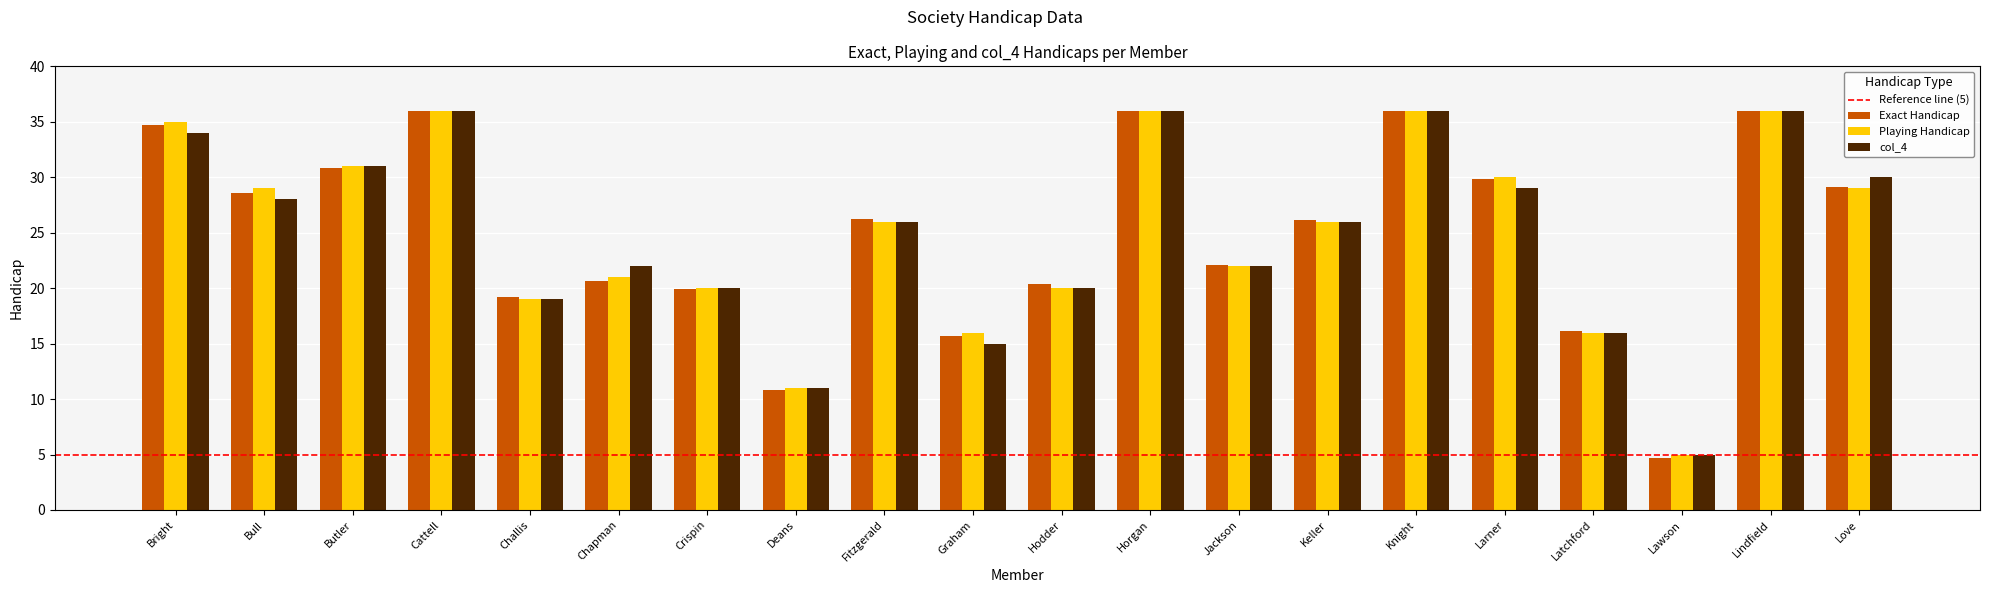

What is the label of the 20th bar from the right?

Bright